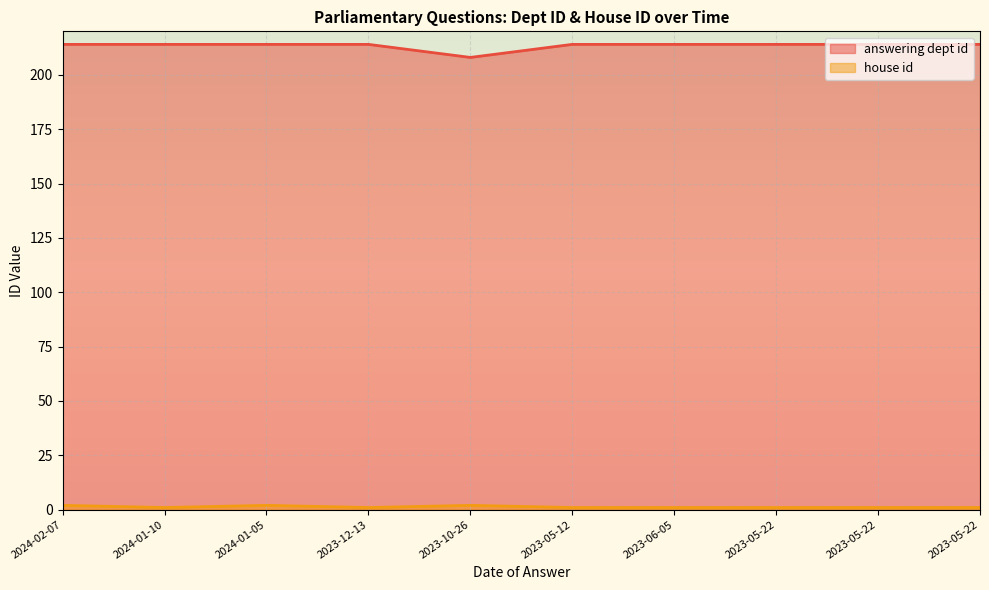

Count the answering dept id values in the range 214 to 215.

9